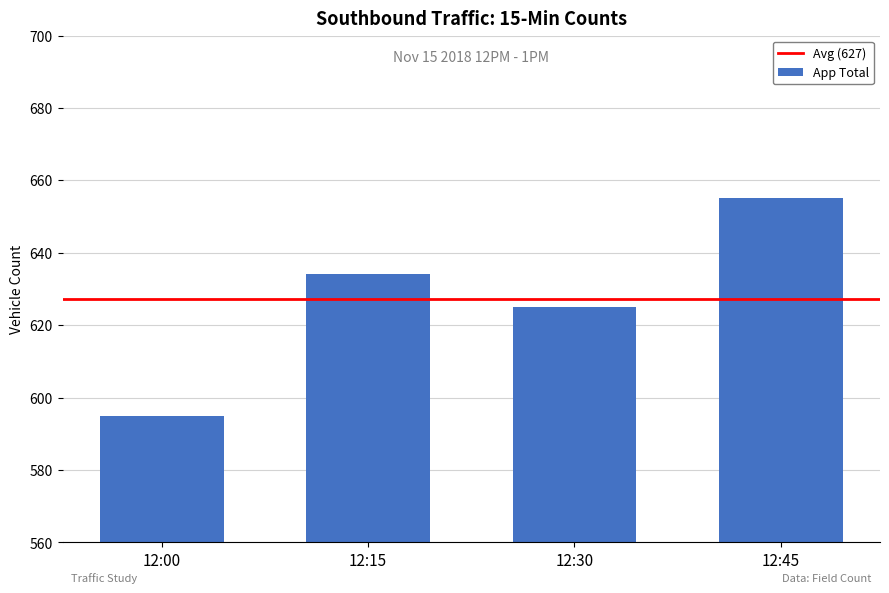

What is the difference between the maximum and minimum values?

60